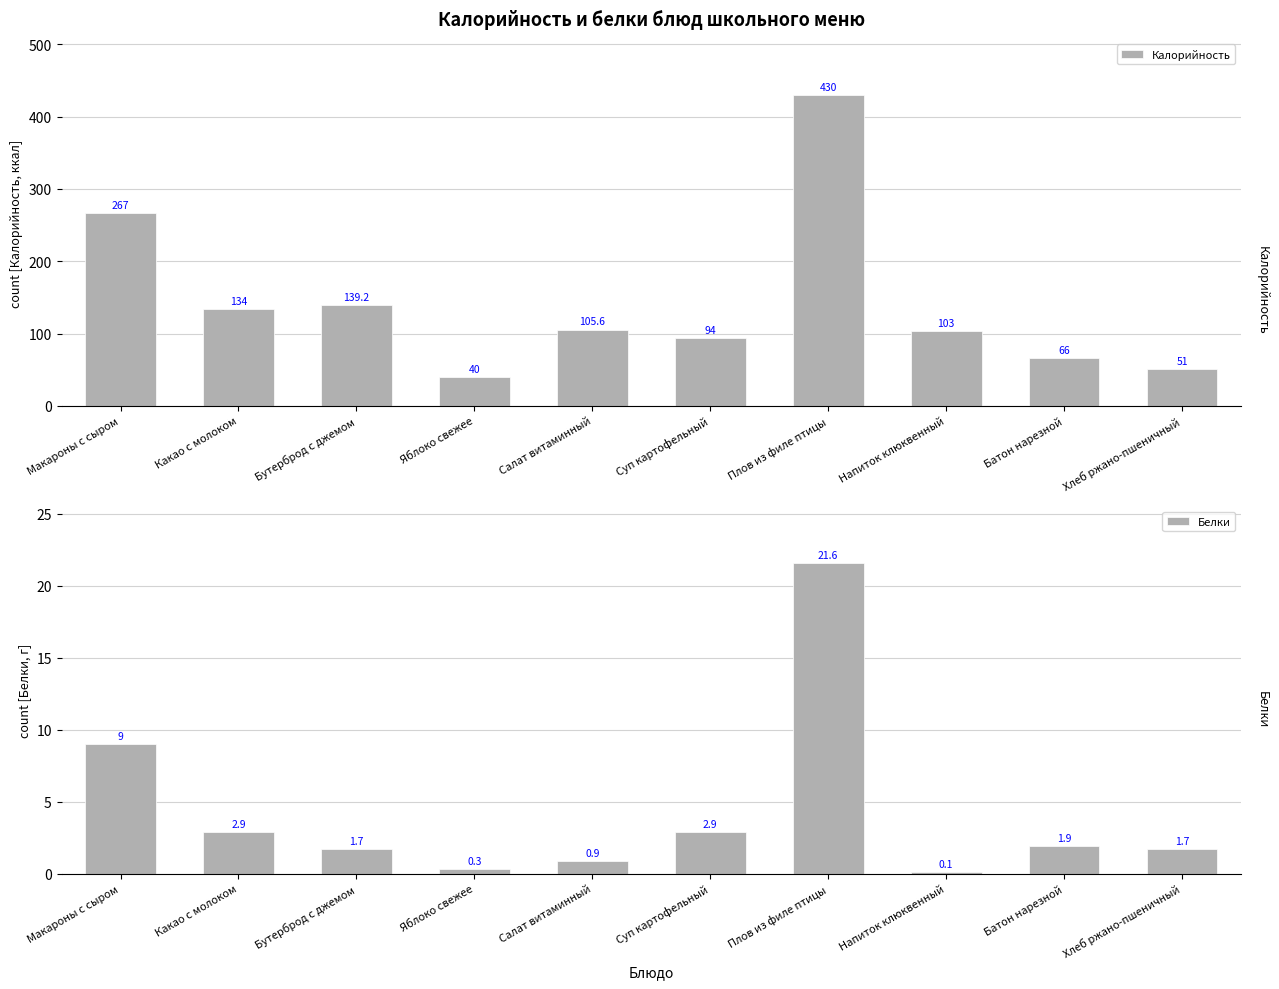

What is the sum of all Калорийность values?

1429.8